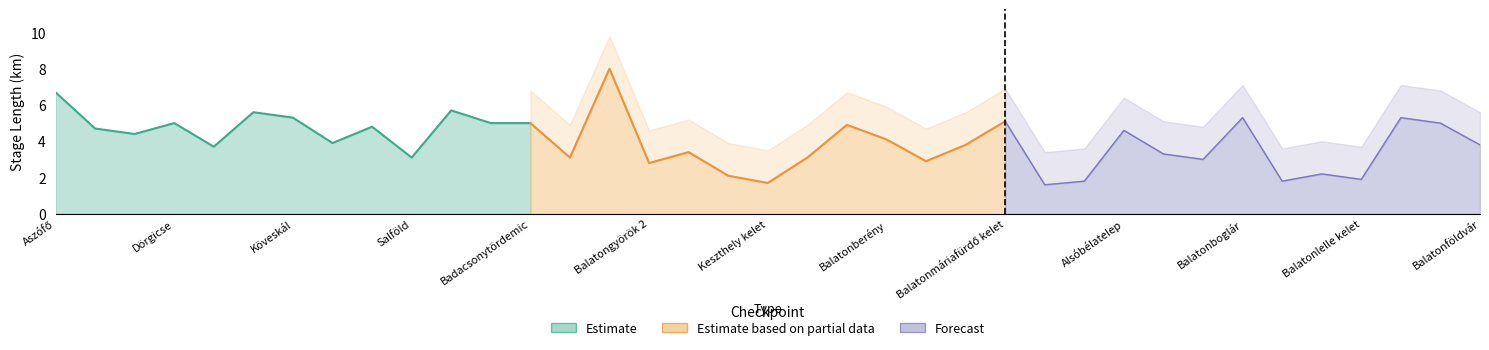

True or false: Stage Length Upper and Stage Length (km) intersect in this chart.

False